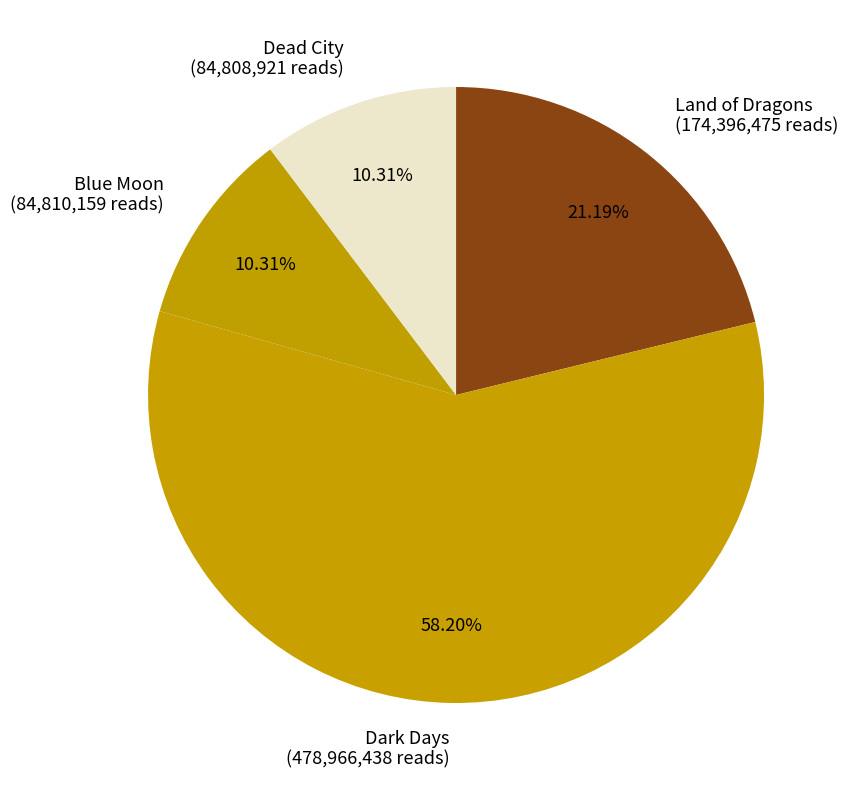

How much of the chart is everything except Blue Moon?

89.7%